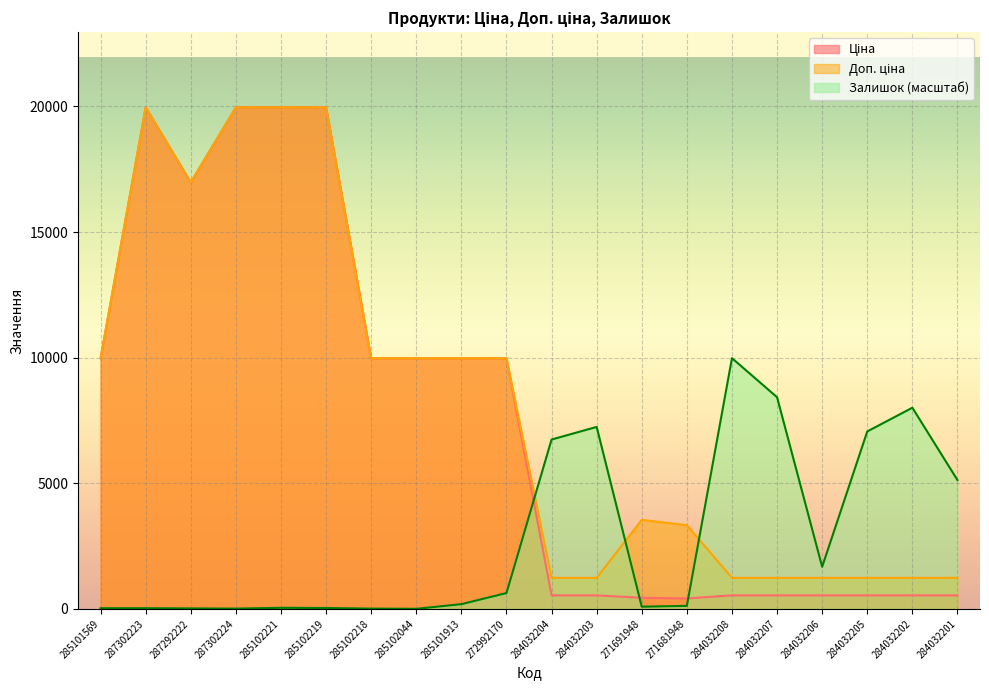

What position from the left is 284032207?

16